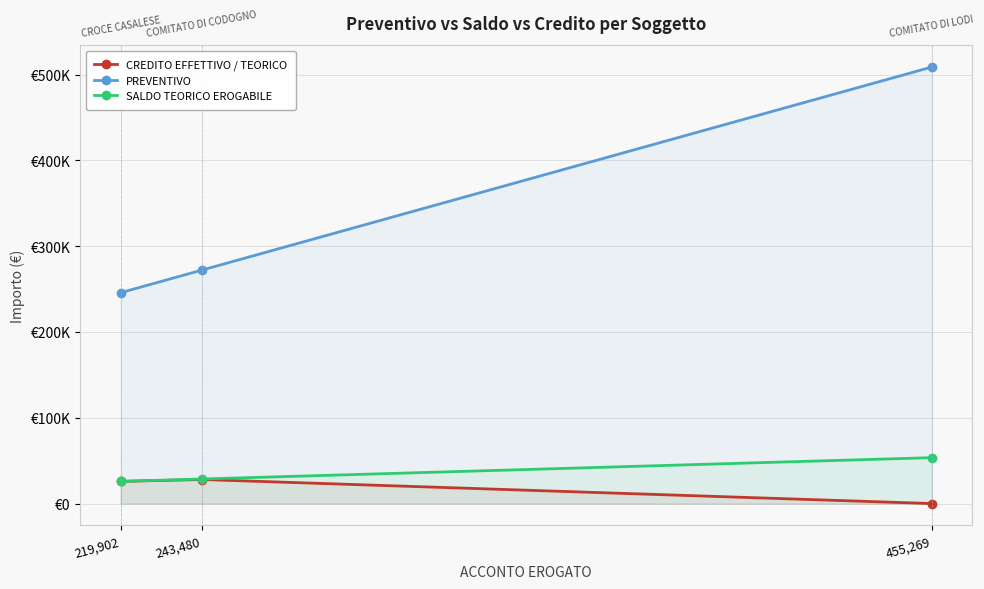

Is it true that PREVENTIVO equals 245753.4 at 219,902?

True